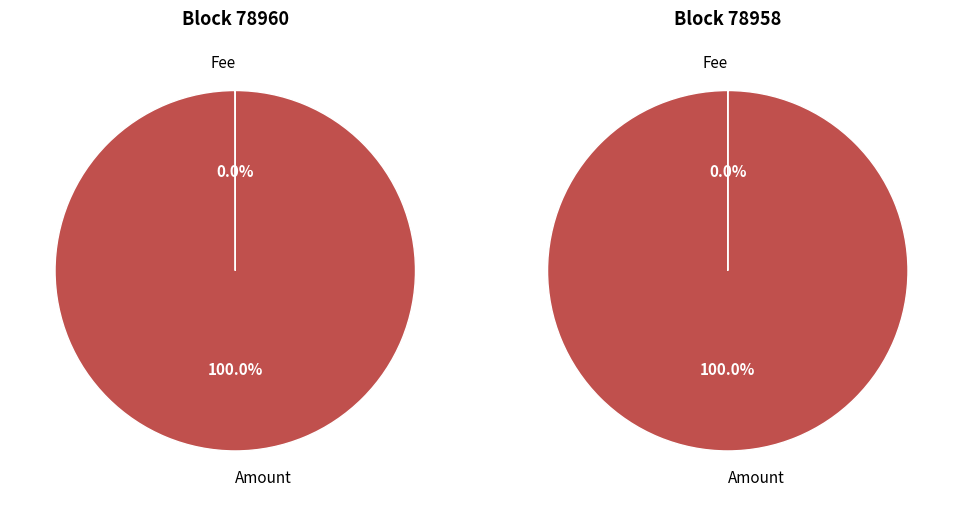

True or false: Amount accounts for 92% of the total.

False